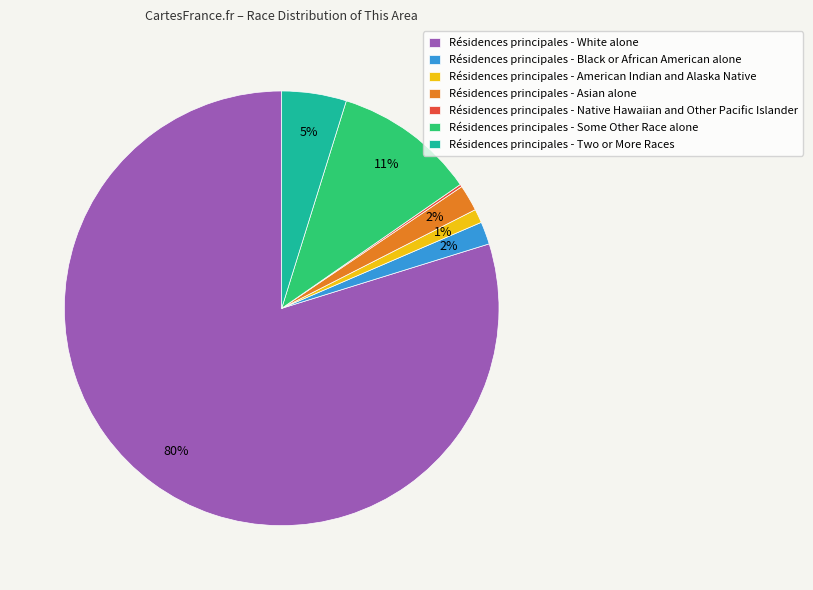

What is the largest slice in the pie chart?

Résidences principales - White alone